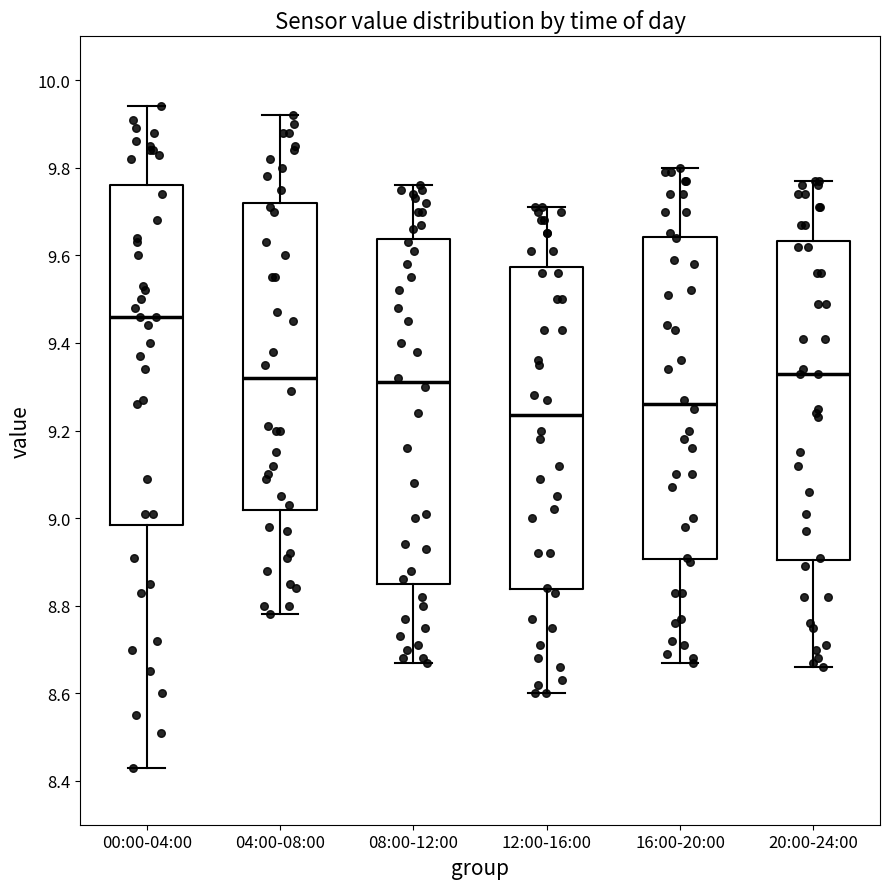

Reading left to right, transcribe this box plot: for each box, give where its median line is, the range the box spans, and where its two whiskers end, as read against the y-axis. The values are not printed on the chart, so give them approximately, as read against the axis.

00:00-04:00: median 9.46, box 8.98 to 9.76, whiskers 8.44 to 9.94
04:00-08:00: median 9.32, box 9.02 to 9.72, whiskers 8.78 to 9.92
08:00-12:00: median 9.32, box 8.86 to 9.64, whiskers 8.68 to 9.76
12:00-16:00: median 9.24, box 8.84 to 9.58, whiskers 8.60 to 9.72
16:00-20:00: median 9.26, box 8.90 to 9.64, whiskers 8.68 to 9.80
20:00-24:00: median 9.34, box 8.90 to 9.64, whiskers 8.66 to 9.78